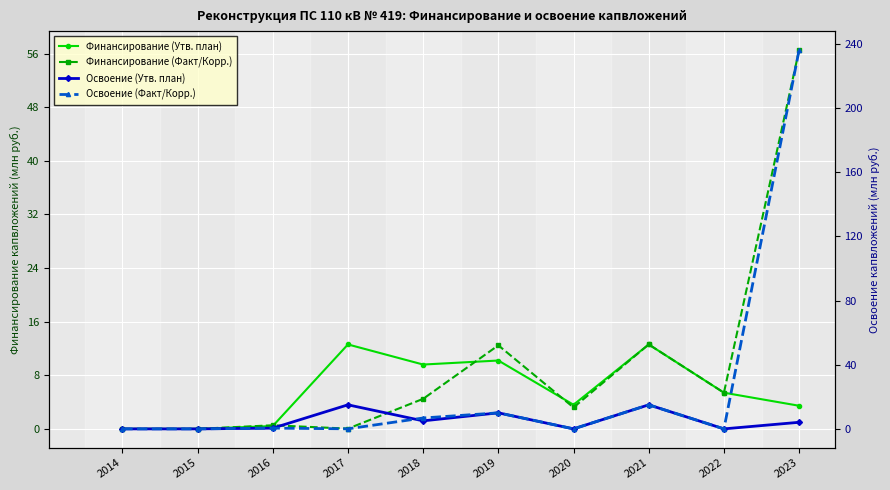

Between 2019 and 2020, which series saw the biggest shift?

Освоение (Утв. план)